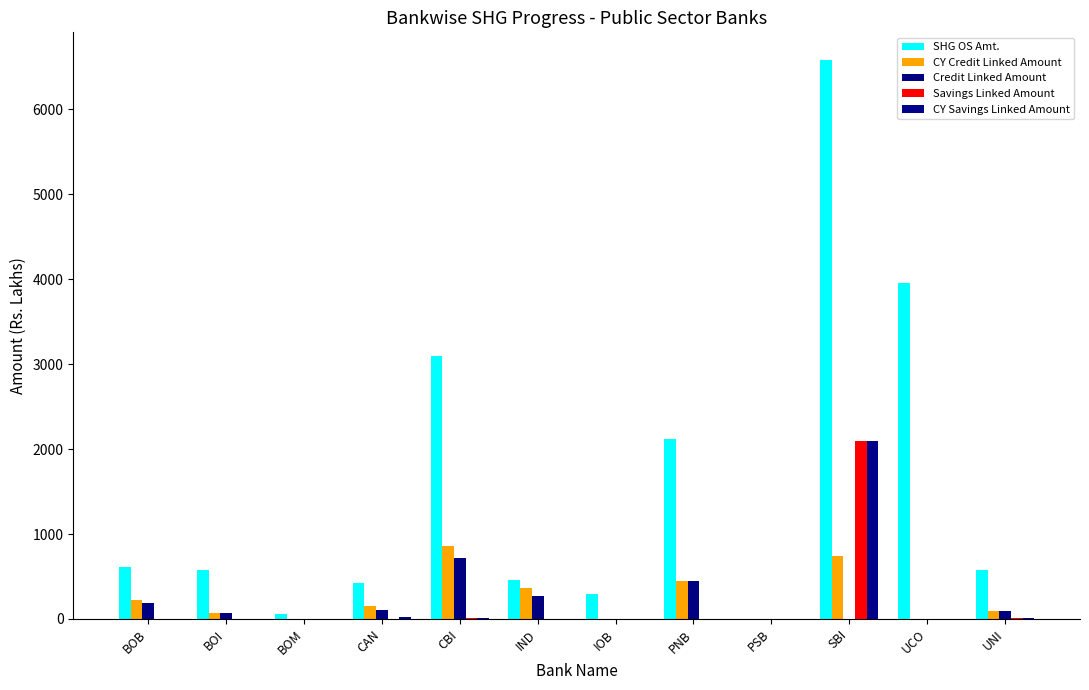

True or false: Credit Linked Amount has a value of 88.4 at UNI.

True